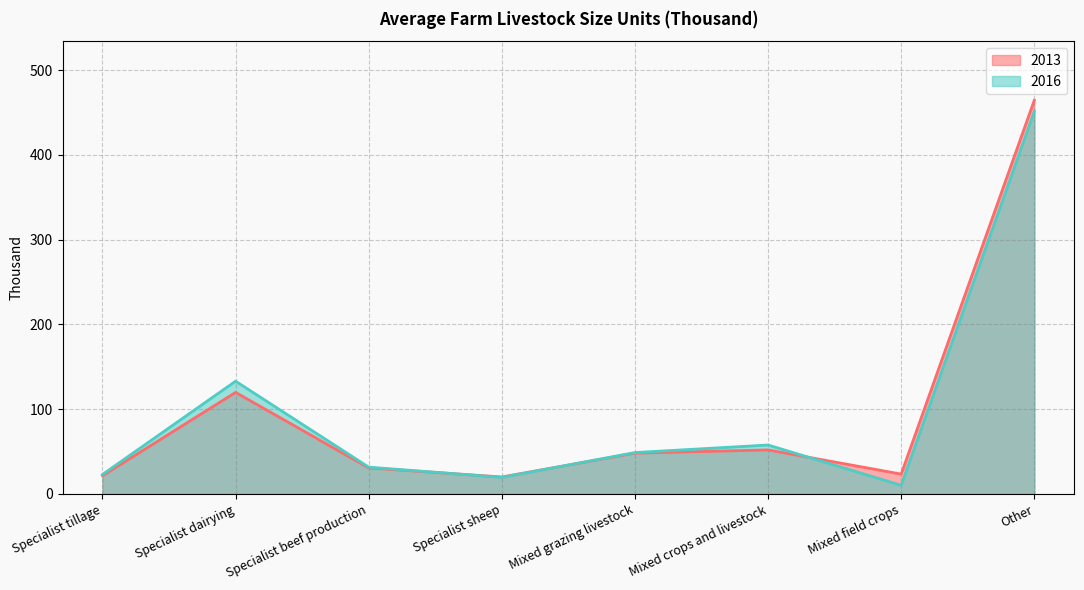

Is it true that 2013 equals 41.7 at Mixed field crops?

False